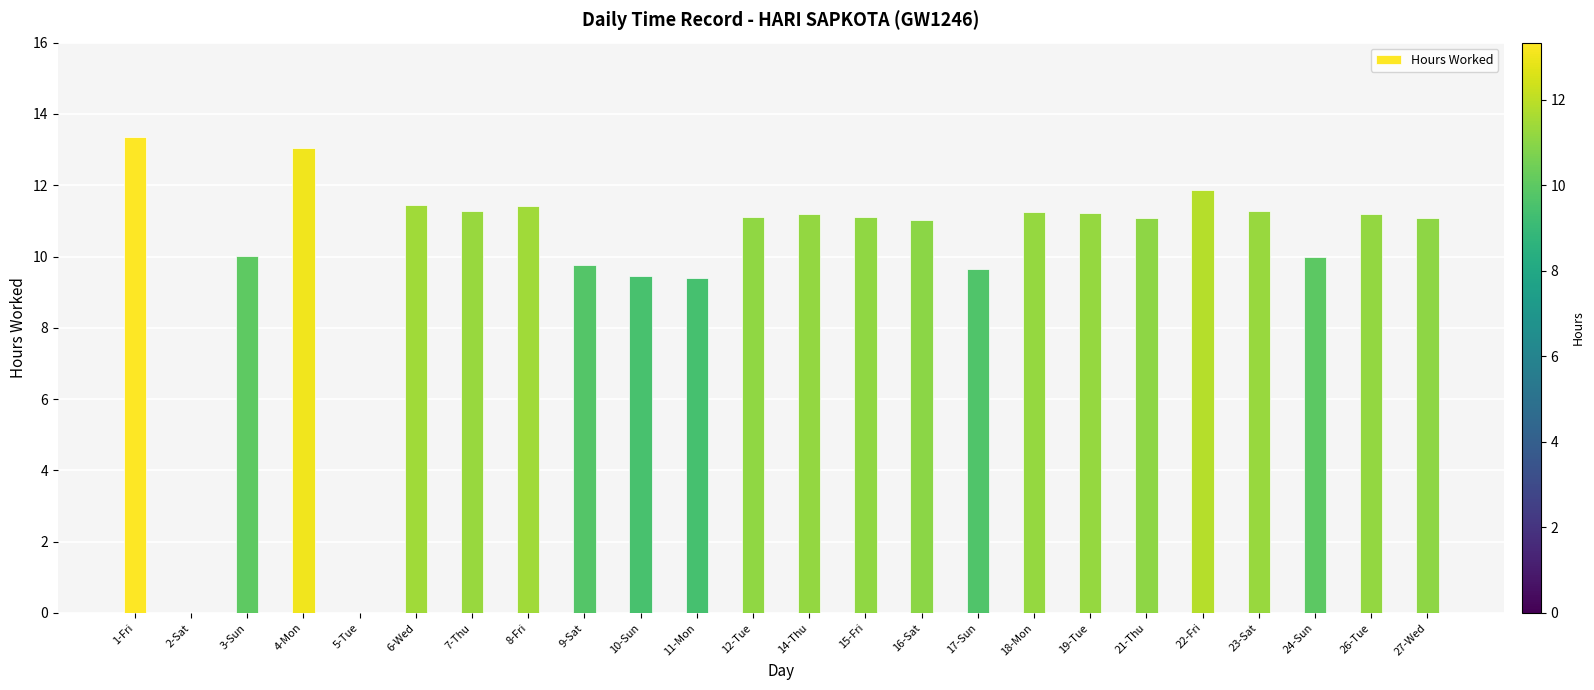

What is the greatest value displayed?

13.3